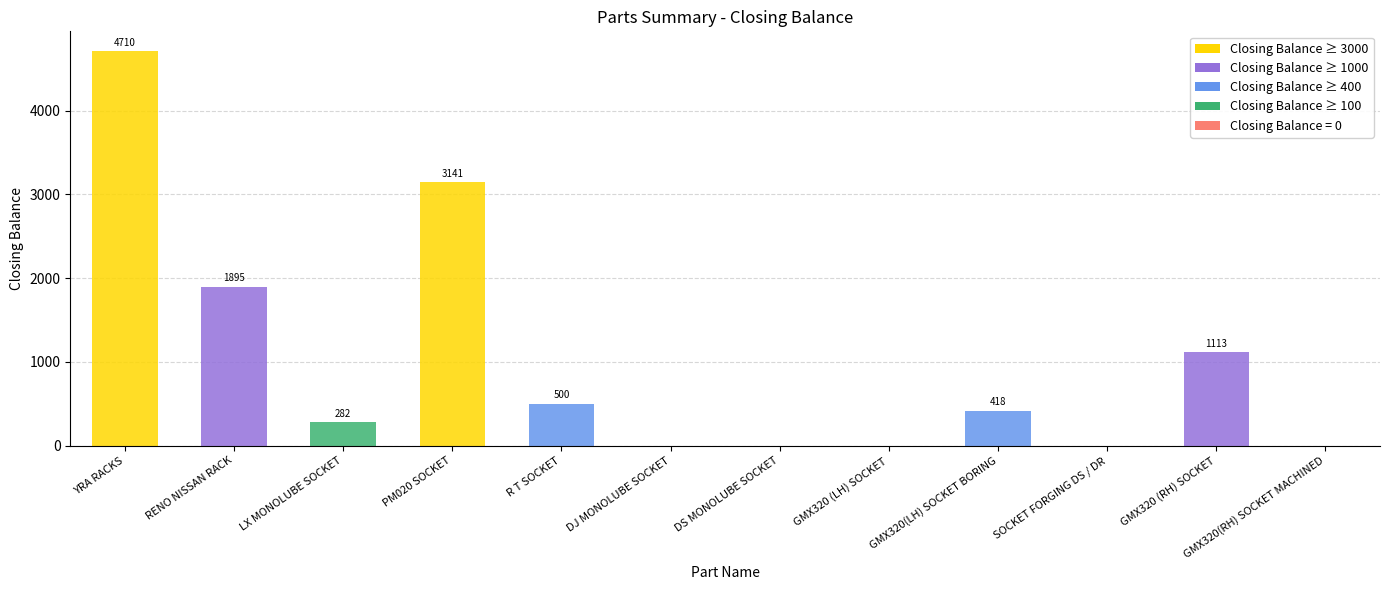

How many positive values are there?

7